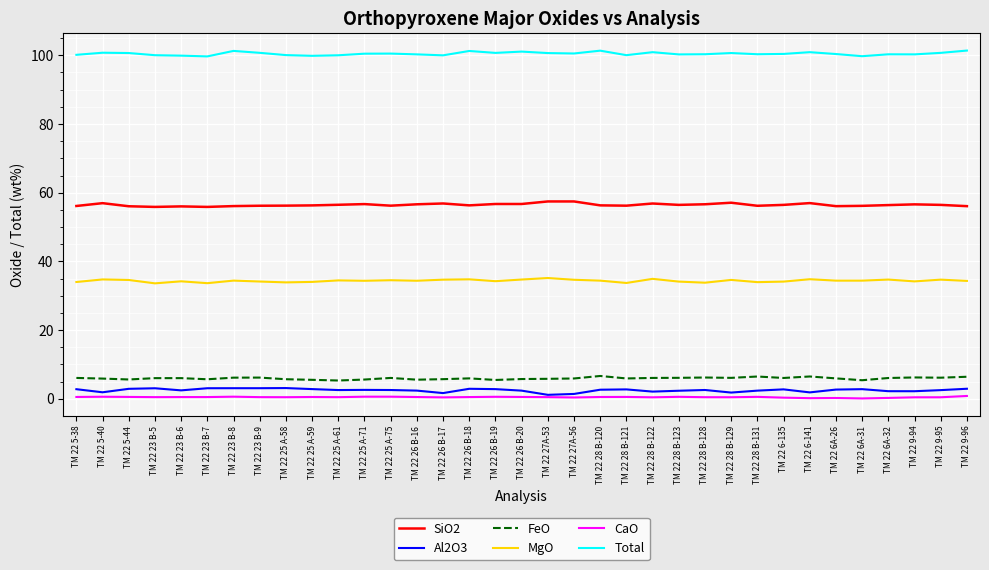

What is the maximum value for Al2O3?

3.1